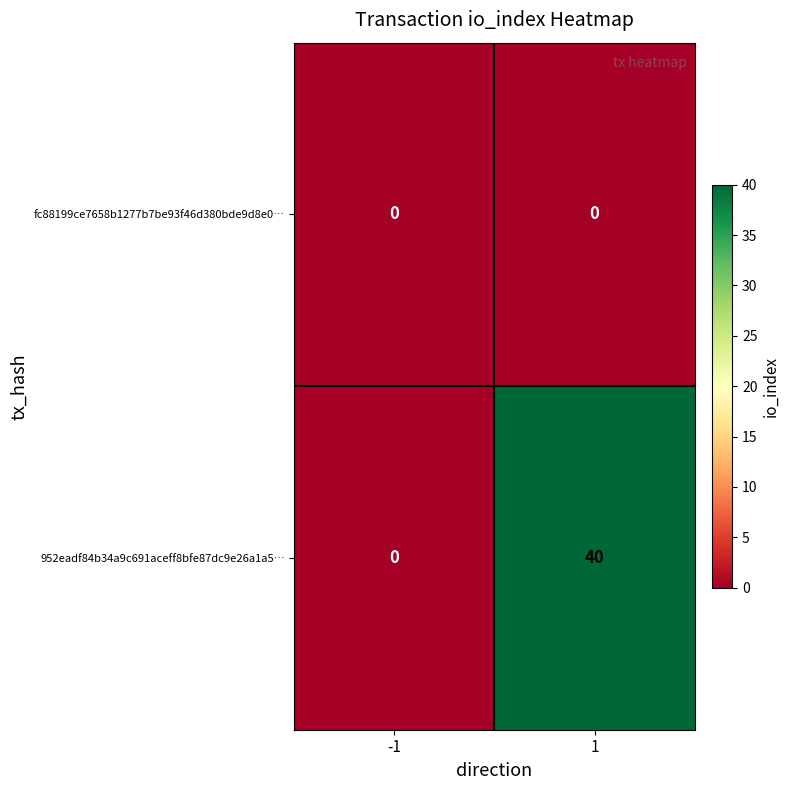

Is it true that 952eadf84b34a9c691aceff8bfe87dc9e26a1a5… equals 40 at 1?

True